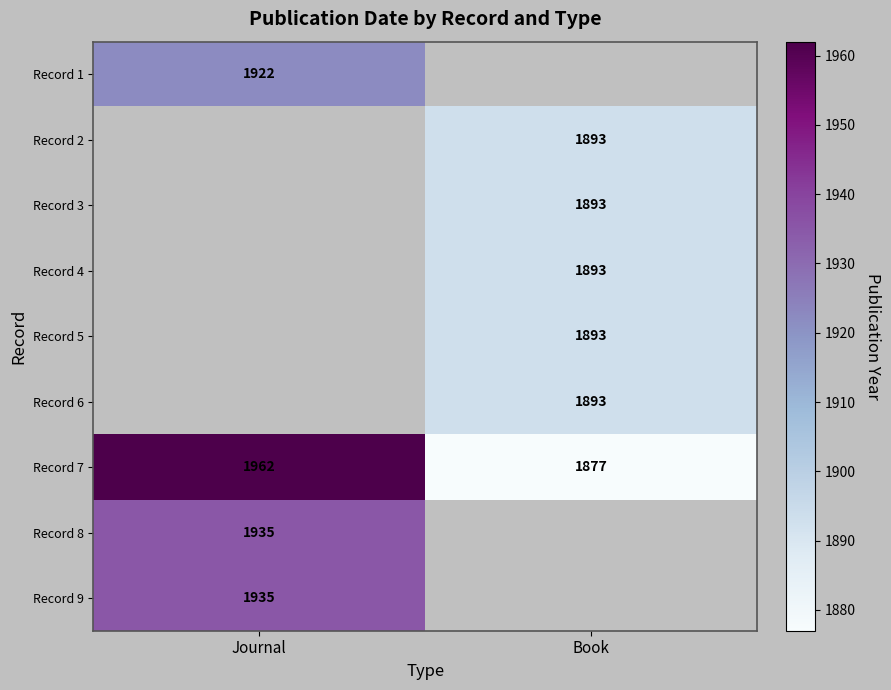

True or false: Record 1 has a value of 1922 at Journal.

True